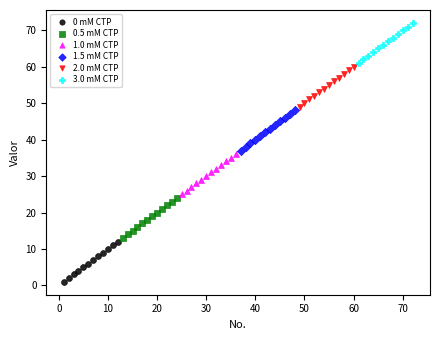

Which series reaches the maximum Y coordinate?

3.0 mM CTP